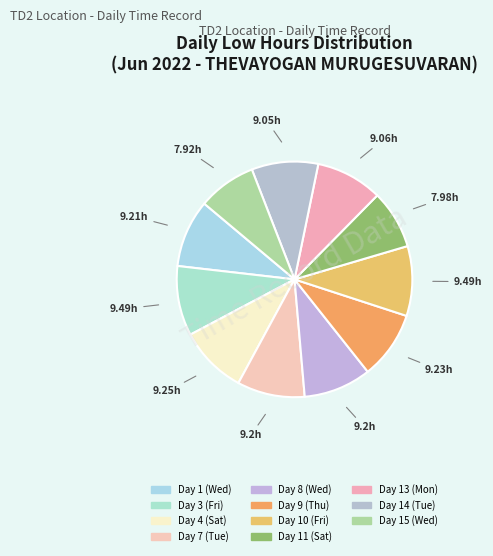

How much of the chart is everything except Day 9 (Thu)?

90.7%